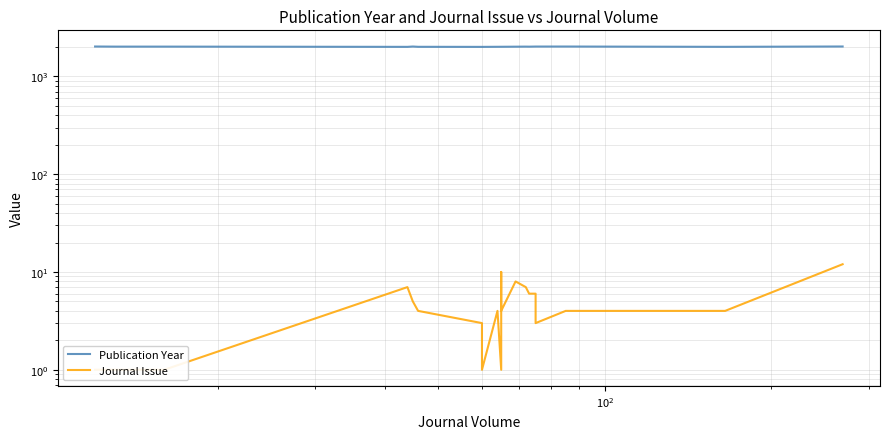

Reading right to left, transcribe all the data shown in this chart.

Publication Year: 2022	2006	2020	2019	2019	2014	2016	2013	2009	2009	2009	2008	2004	2004	2007	2020	2005	2016	2016	2021
Journal Issue: 12	4	4	3	6	6	7	8	4	10	1	4	1	3	4	5	7	1	1	1